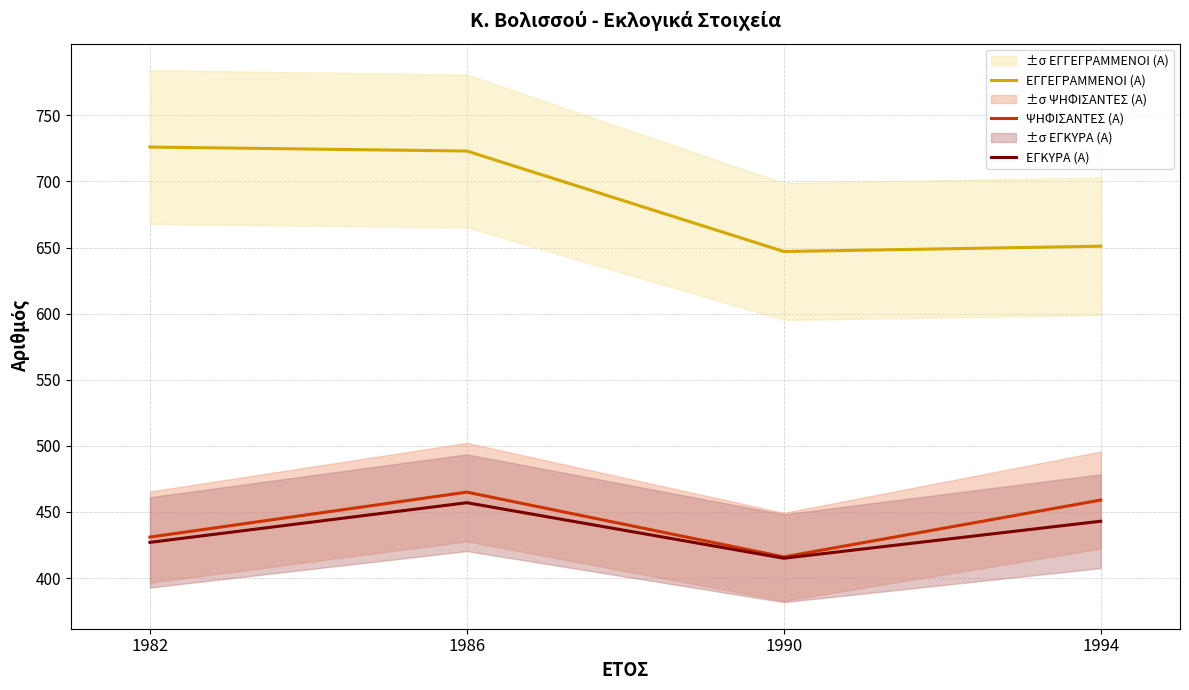

Between 1986 and 1982, which is larger?

1982